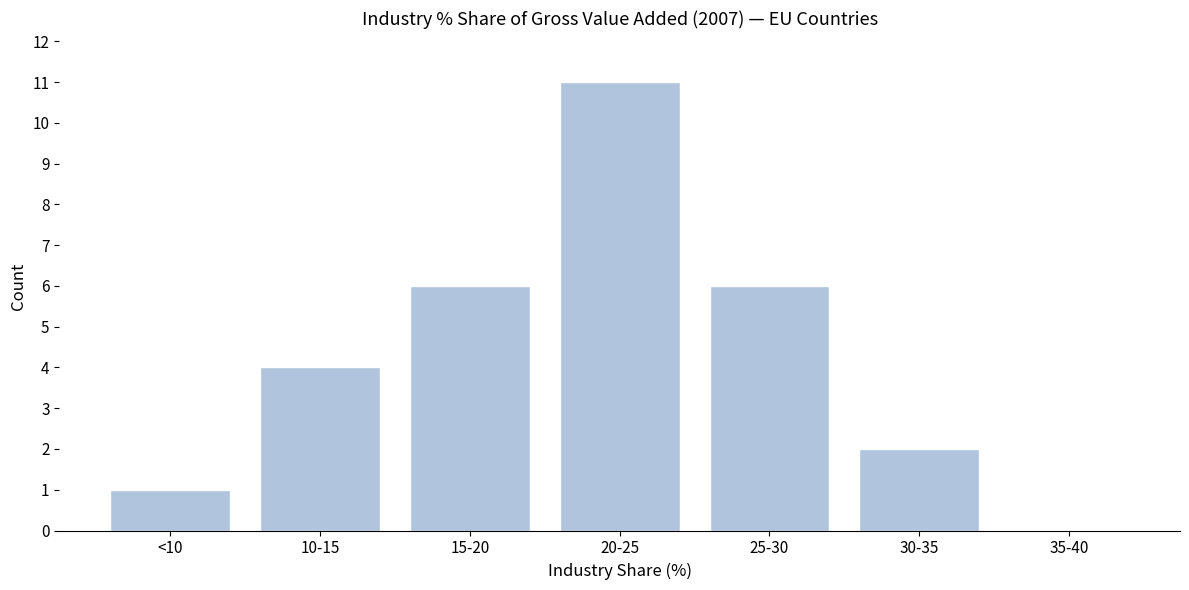

Reading right to left, what are all the values shown in this chart?

35-40=0	30-35=2	25-30=6	20-25=11	15-20=6	10-15=4	<10=1